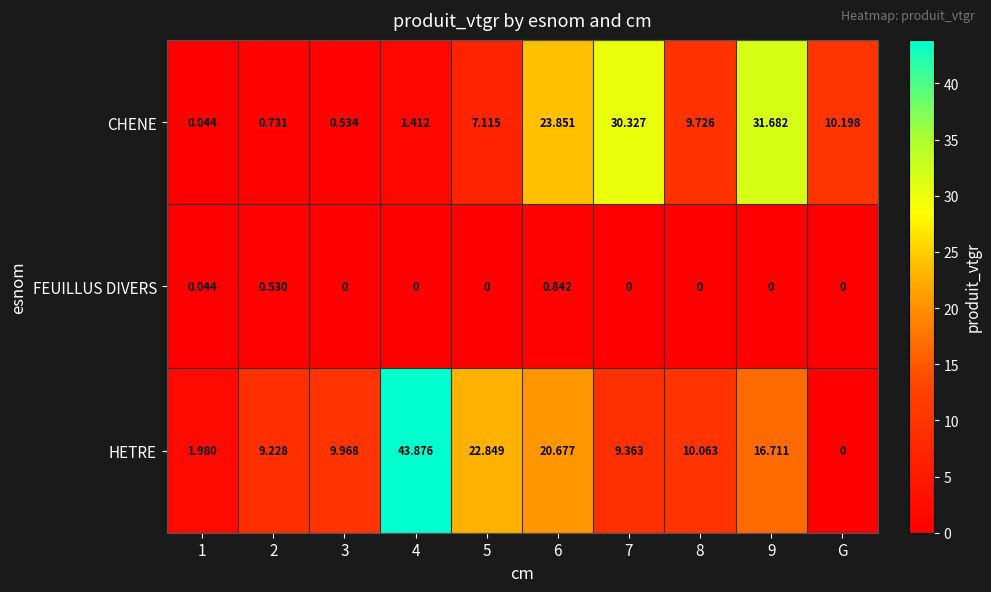

Between 3 and 4, which series saw the biggest shift?

HETRE